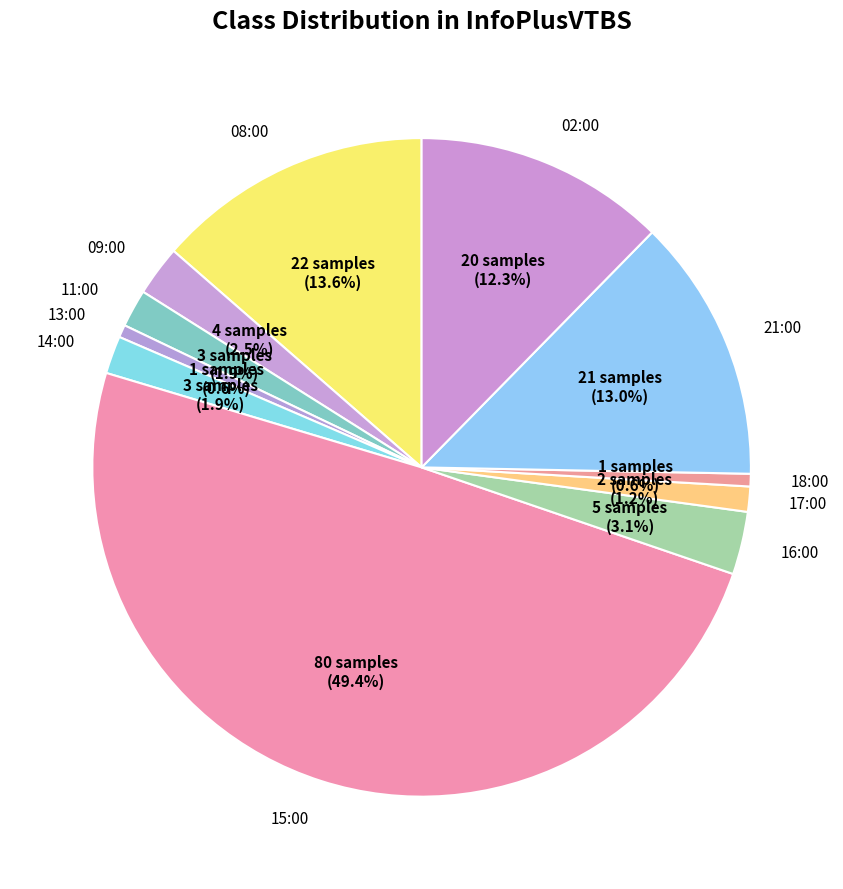

Is 08:00 the majority of the pie?

No